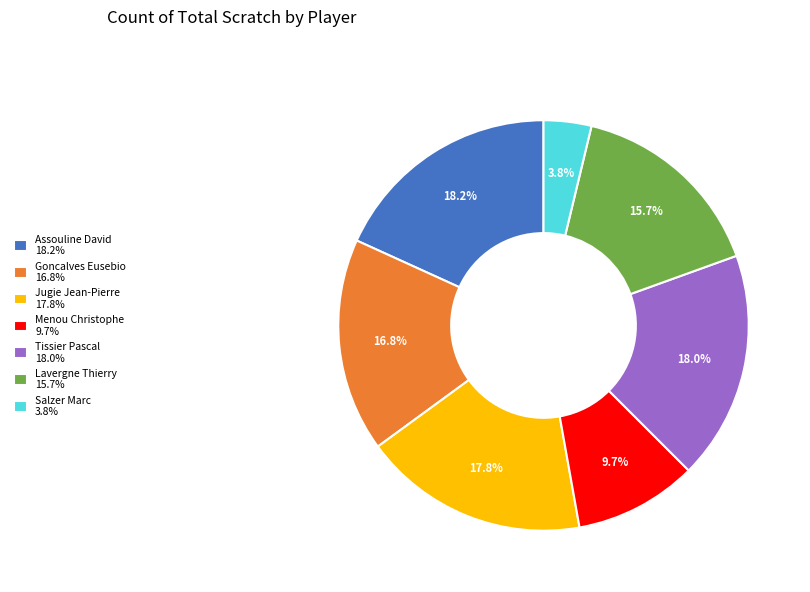

Which slice is the smallest?

Salzer Marc